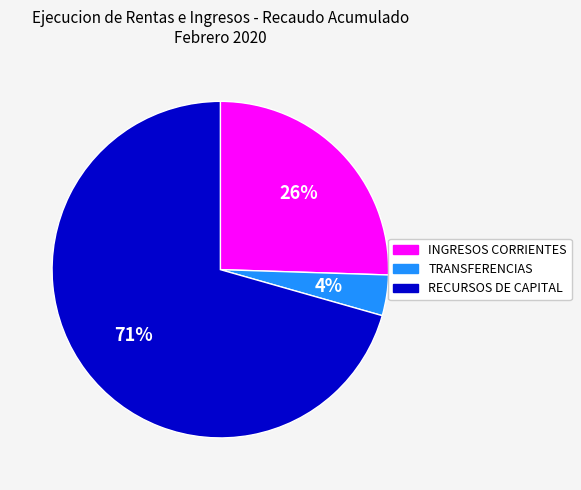

How many segments does this pie chart have?

3